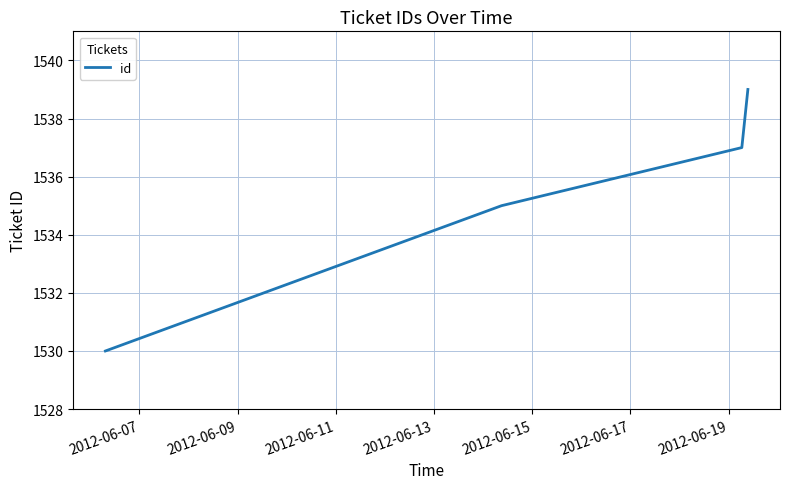

What is the minimum value shown in the chart?

1530